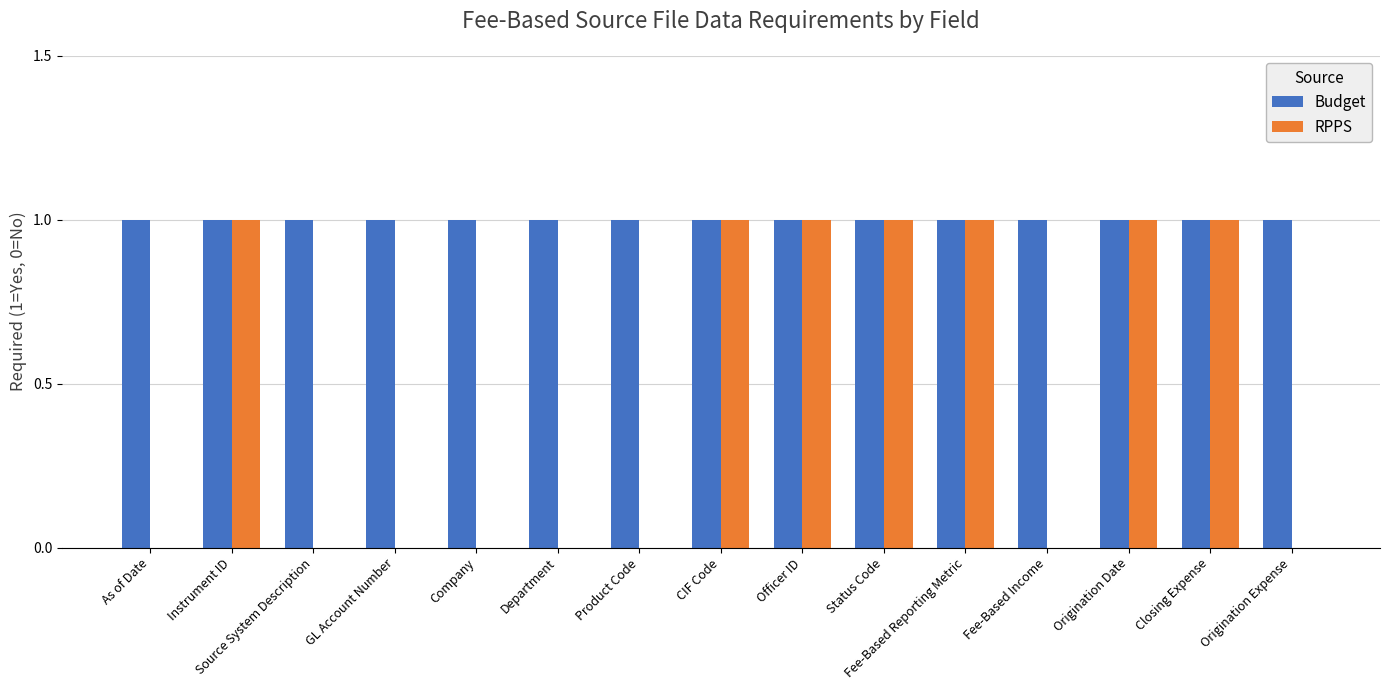

True or false: Budget has a value of 1 at Origination Expense.

True